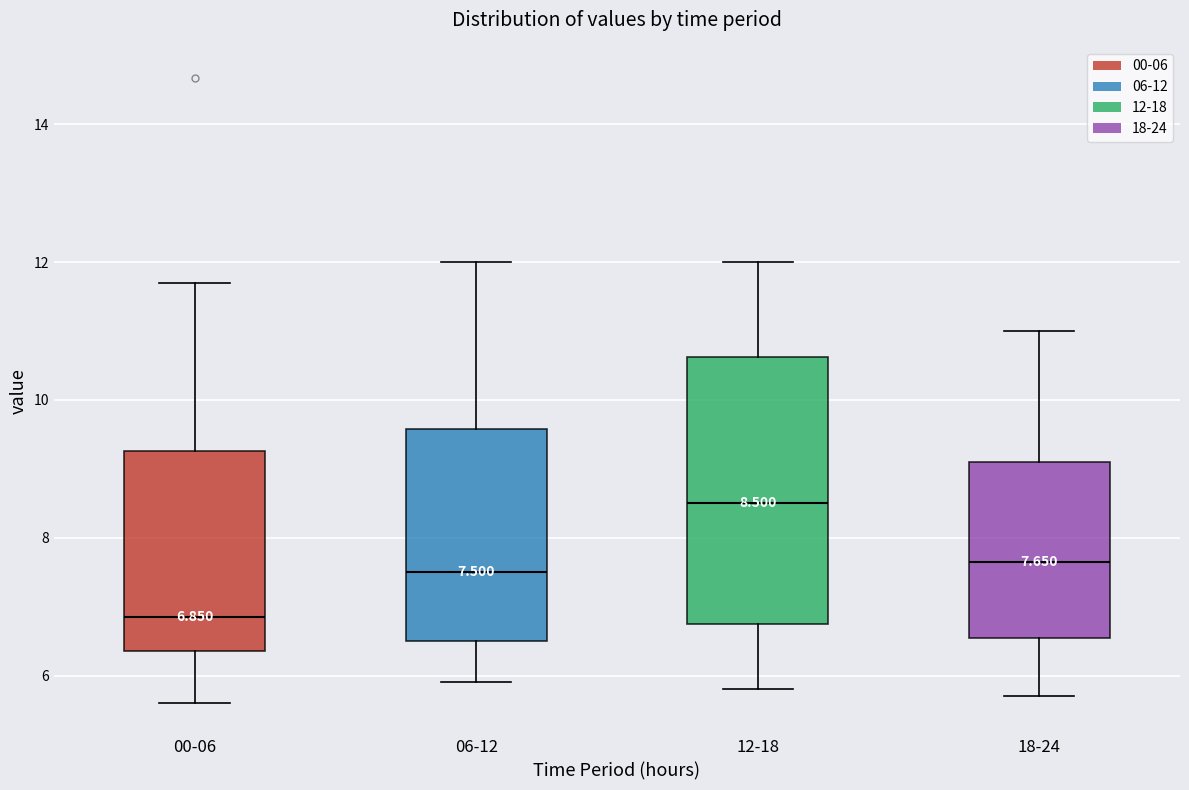

Which box's median line is the lowest?

00-06